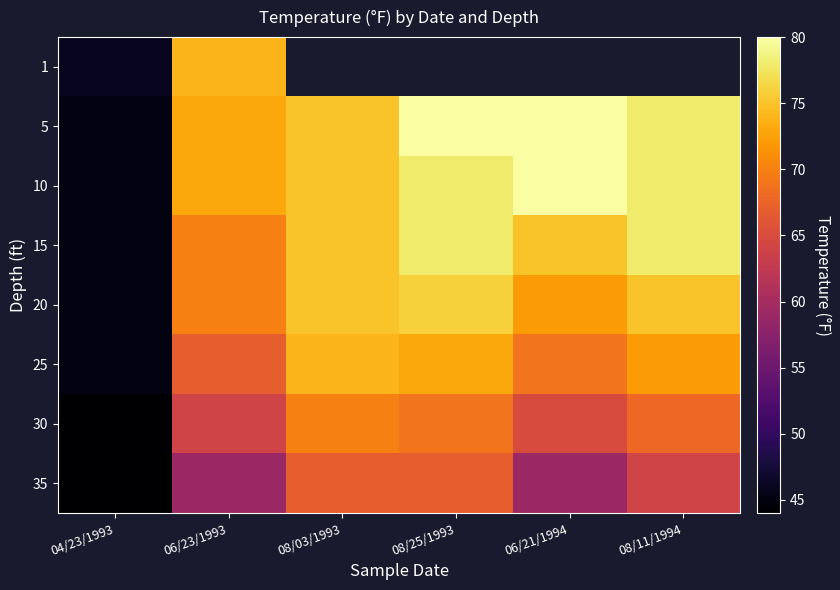

List the series in order of their peak value, lowest first.

35, 30, 1, 25, 20, 15, 5, 10